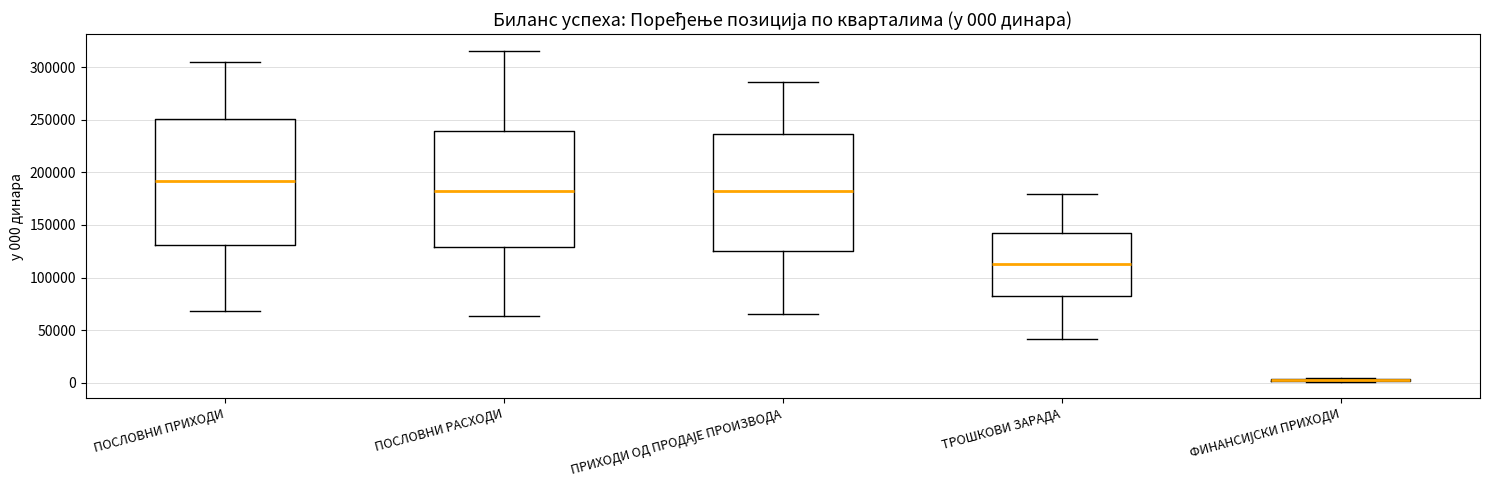

Which box is the tallest, from its lower edge to its upper edge?

ПОСЛОВНИ ПРИХОДИ